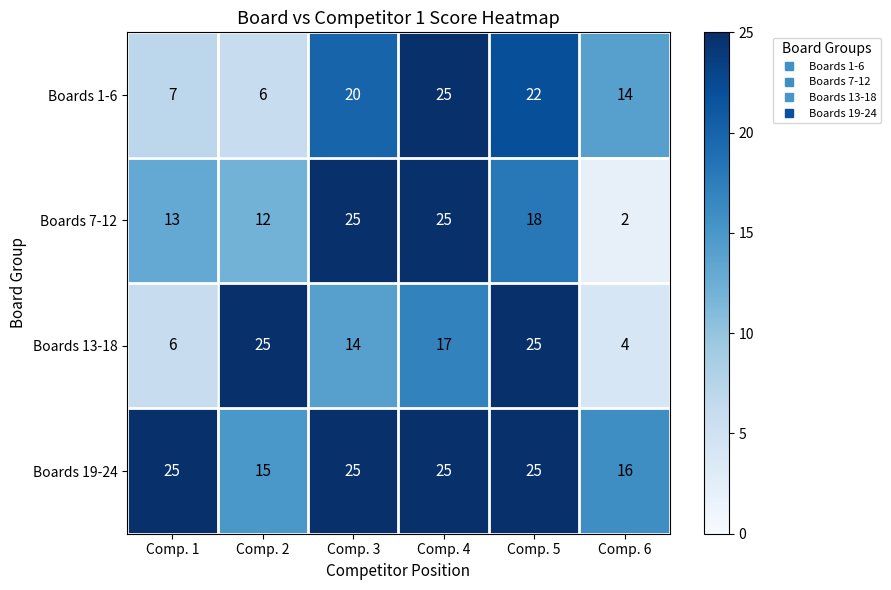

Which series has the largest total across all categories?

Boards 19-24